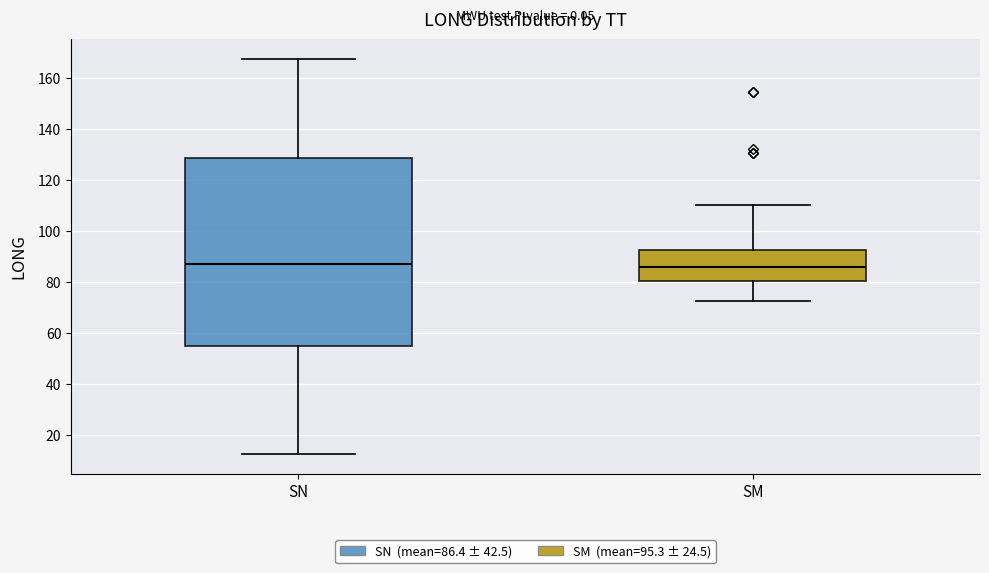

Reading left to right, read every box against the y-axis: the position of its median line, the range the box covers, and the ends of its whiskers. The values are not printed on the chart, so give them approximately, as read against the axis.

SN: median 88, box 56 to 128, whiskers 12 to 168
SM: median 86, box 80 to 92, whiskers 72 to 110